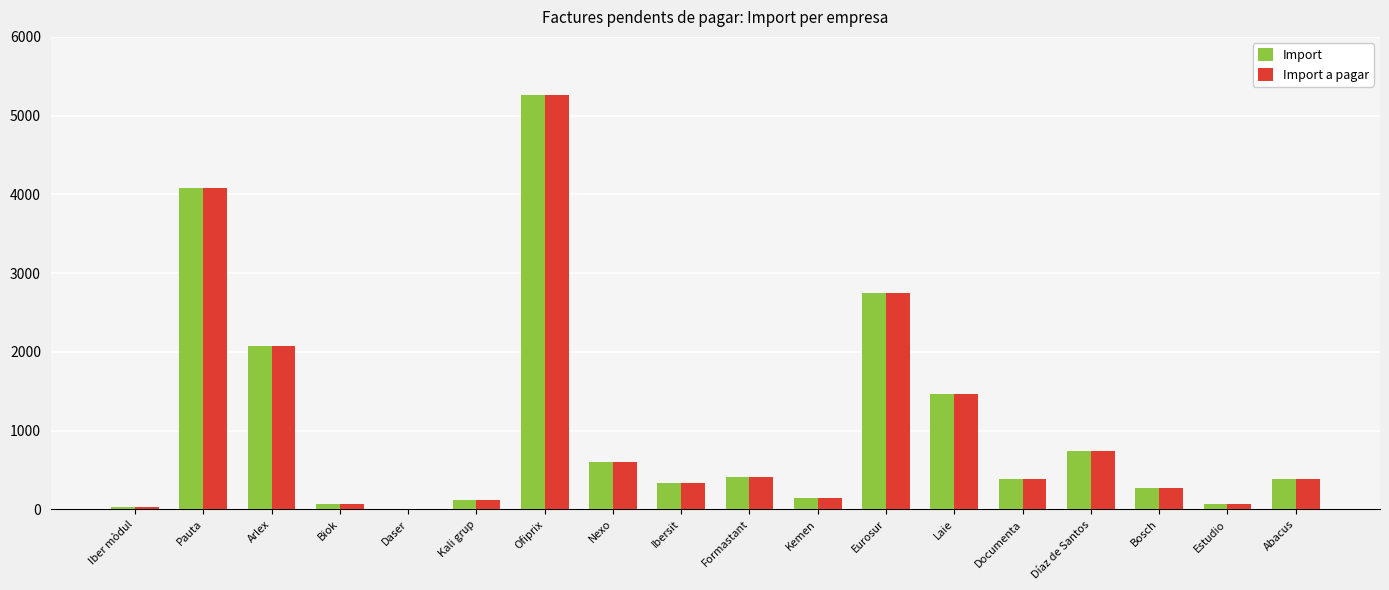

Read the Import value at Arlex.

2073.5